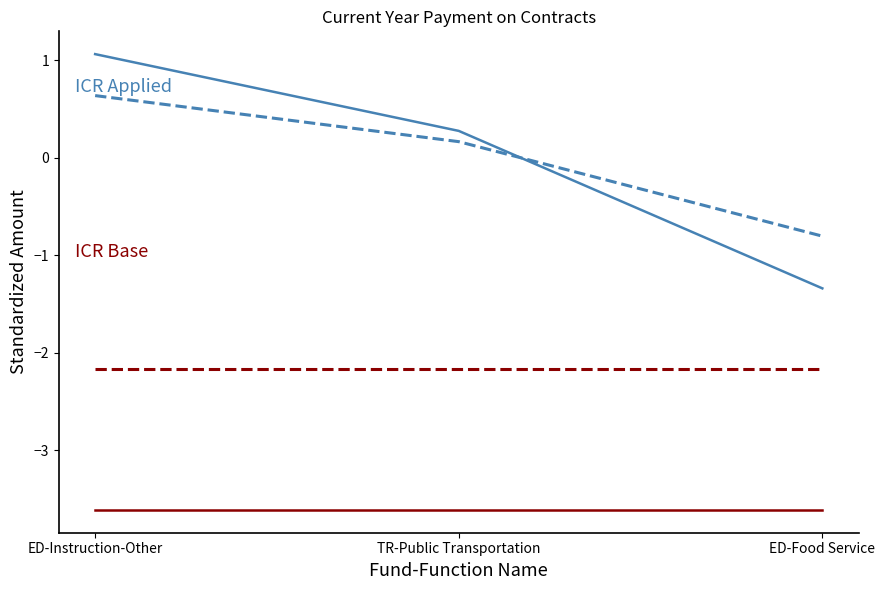

Which label corresponds to the largest value in the chart?

ED-Instruction-Other